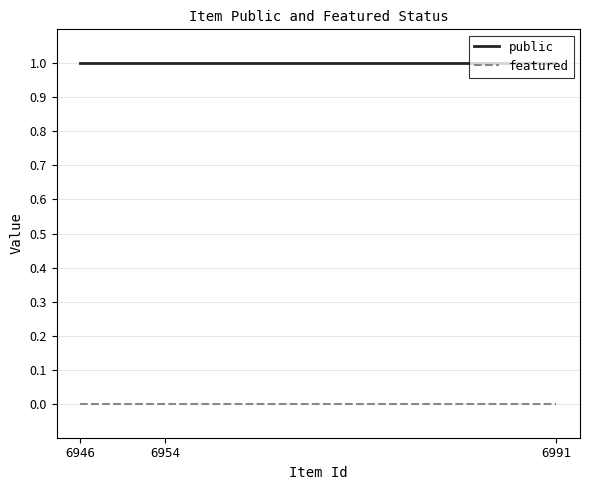

At 6954, list the series in order from smallest to largest.

featured, public